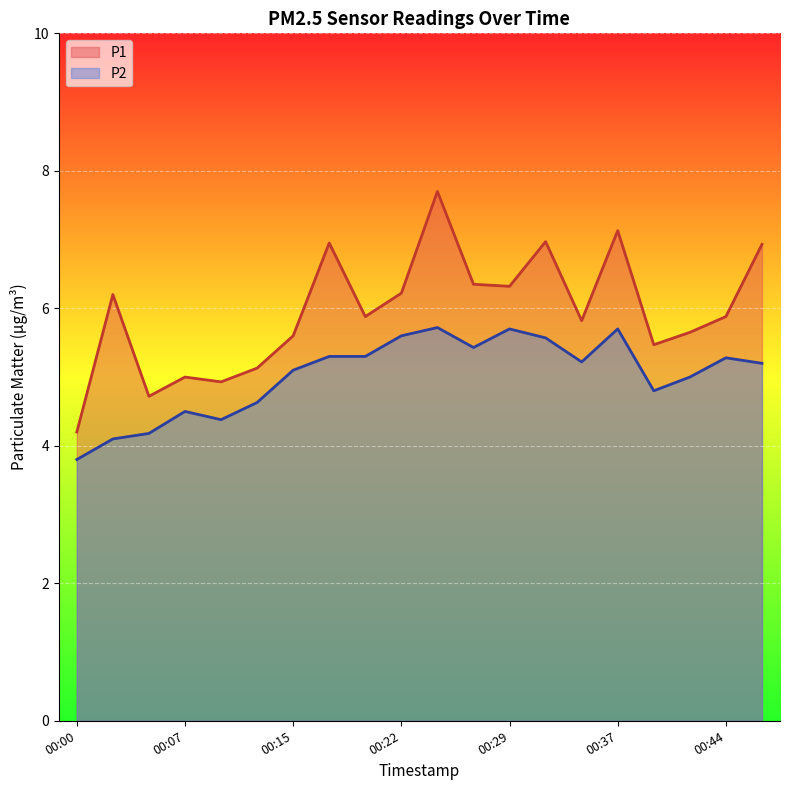

Which series has the widest spread of values?

P1